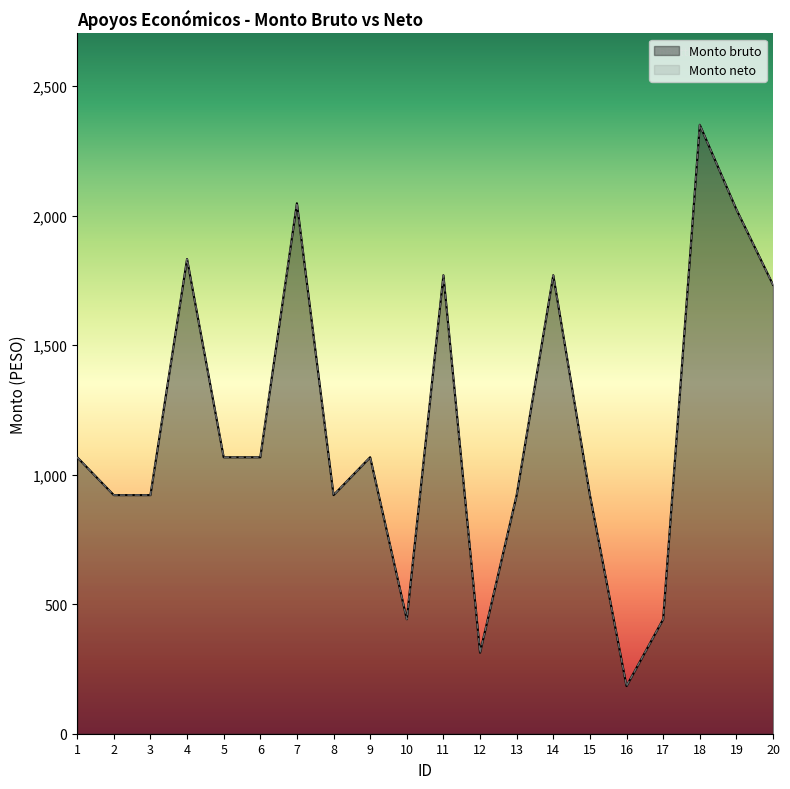

True or false: Monto bruto has more than 1 interior local peaks.

True